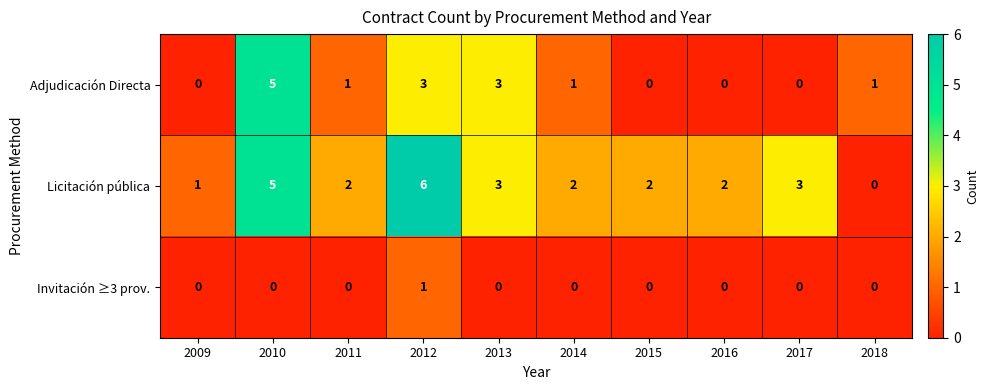

Reading left to right, list all the values displayed in this chart.

Adjudicación Directa: 2009=0	2010=5	2011=1	2012=3	2013=3	2014=1	2015=0	2016=0	2017=0	2018=1
Licitación pública: 2009=1	2010=5	2011=2	2012=6	2013=3	2014=2	2015=2	2016=2	2017=3	2018=0
Invitación ≥3 prov.: 2009=0	2010=0	2011=0	2012=1	2013=0	2014=0	2015=0	2016=0	2017=0	2018=0